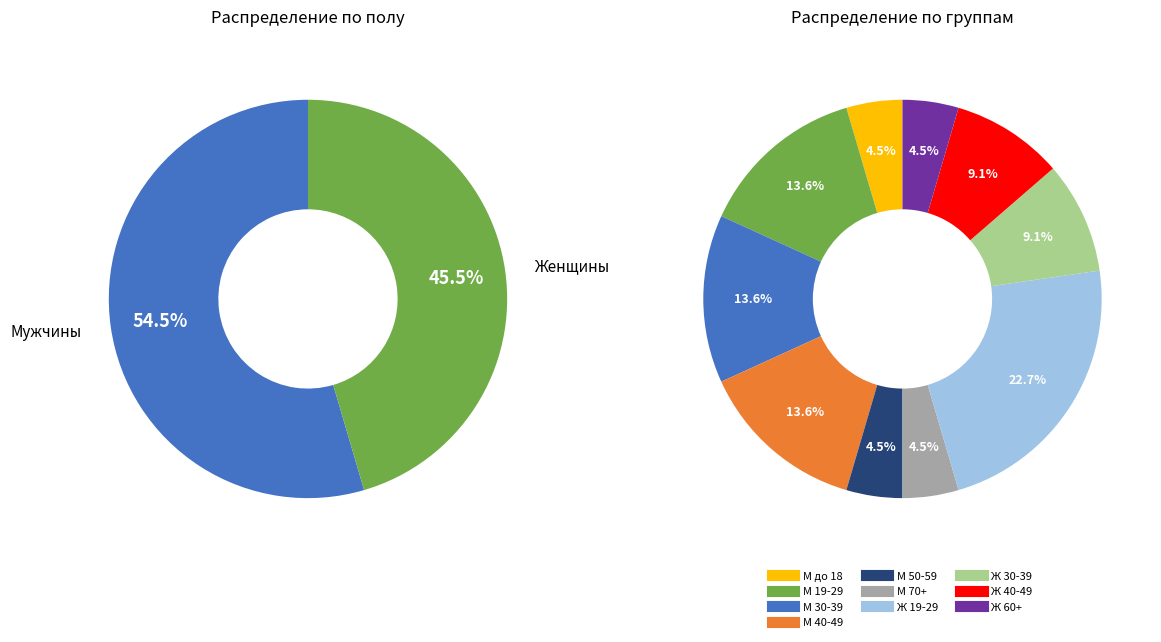

What percentage is the М 50-59 slice, to the nearest percent?

5%